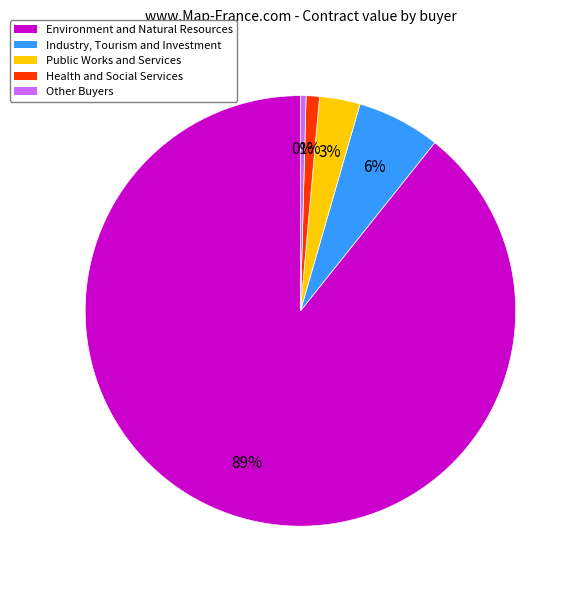

Which has a higher value, Environment and Natural Resources or Other Buyers?

Environment and Natural Resources